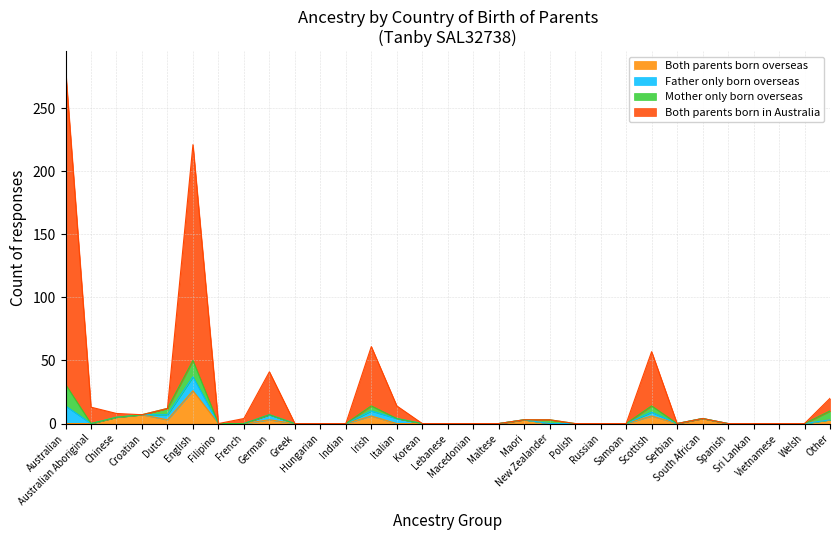

What is the maximum value for Both parents born overseas?

26